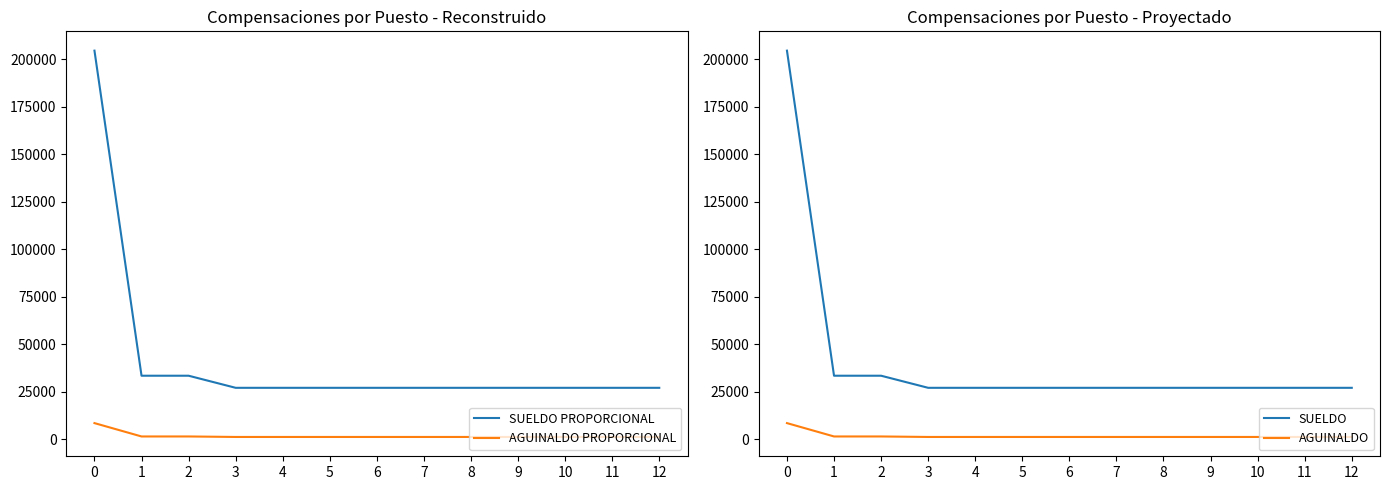

At 0, list the series in order from smallest to largest.

AGUINALDO PROPORCIONAL, AGUINALDO, SUELDO PROPORCIONAL, SUELDO